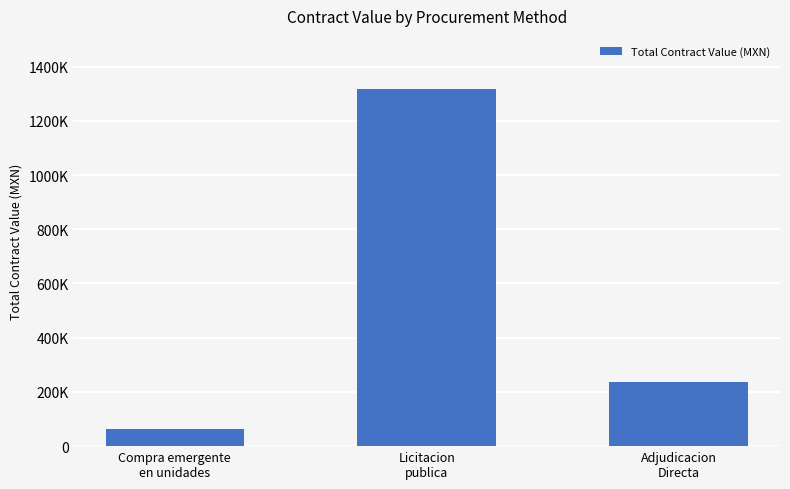

Between Compra emergente
en unidades and Adjudicacion
Directa, which is larger?

Adjudicacion
Directa